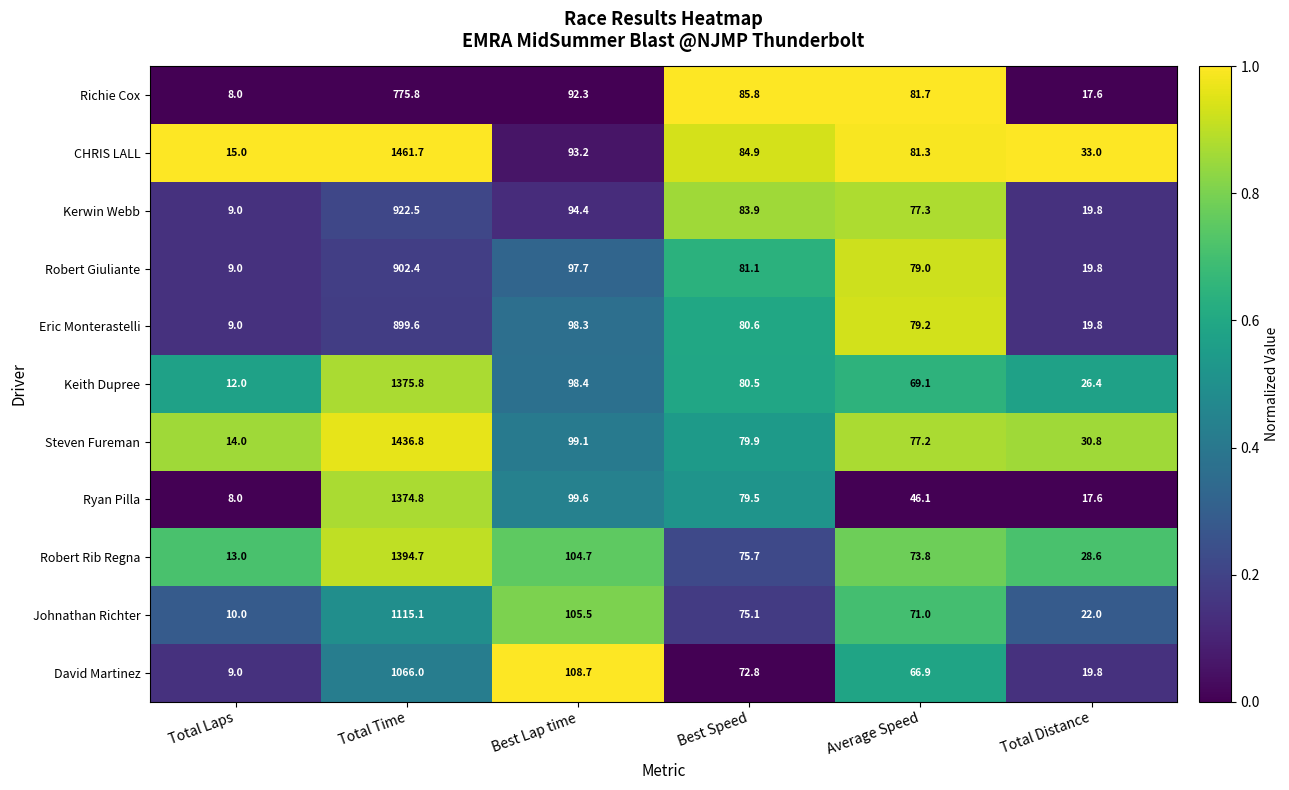

Which series has the widest spread of values?

CHRIS LALL